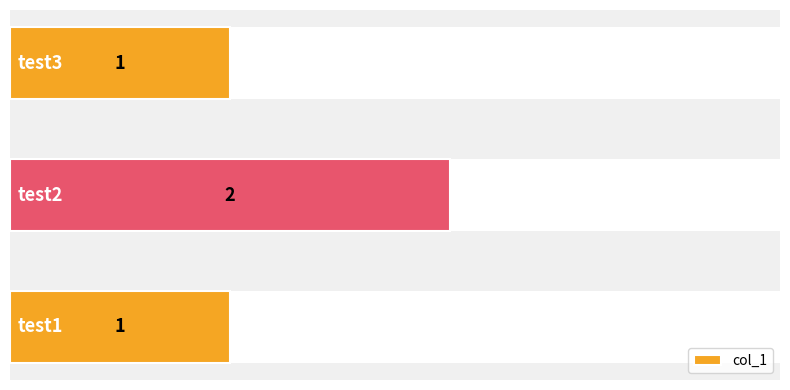

What is the sum of all values?

4